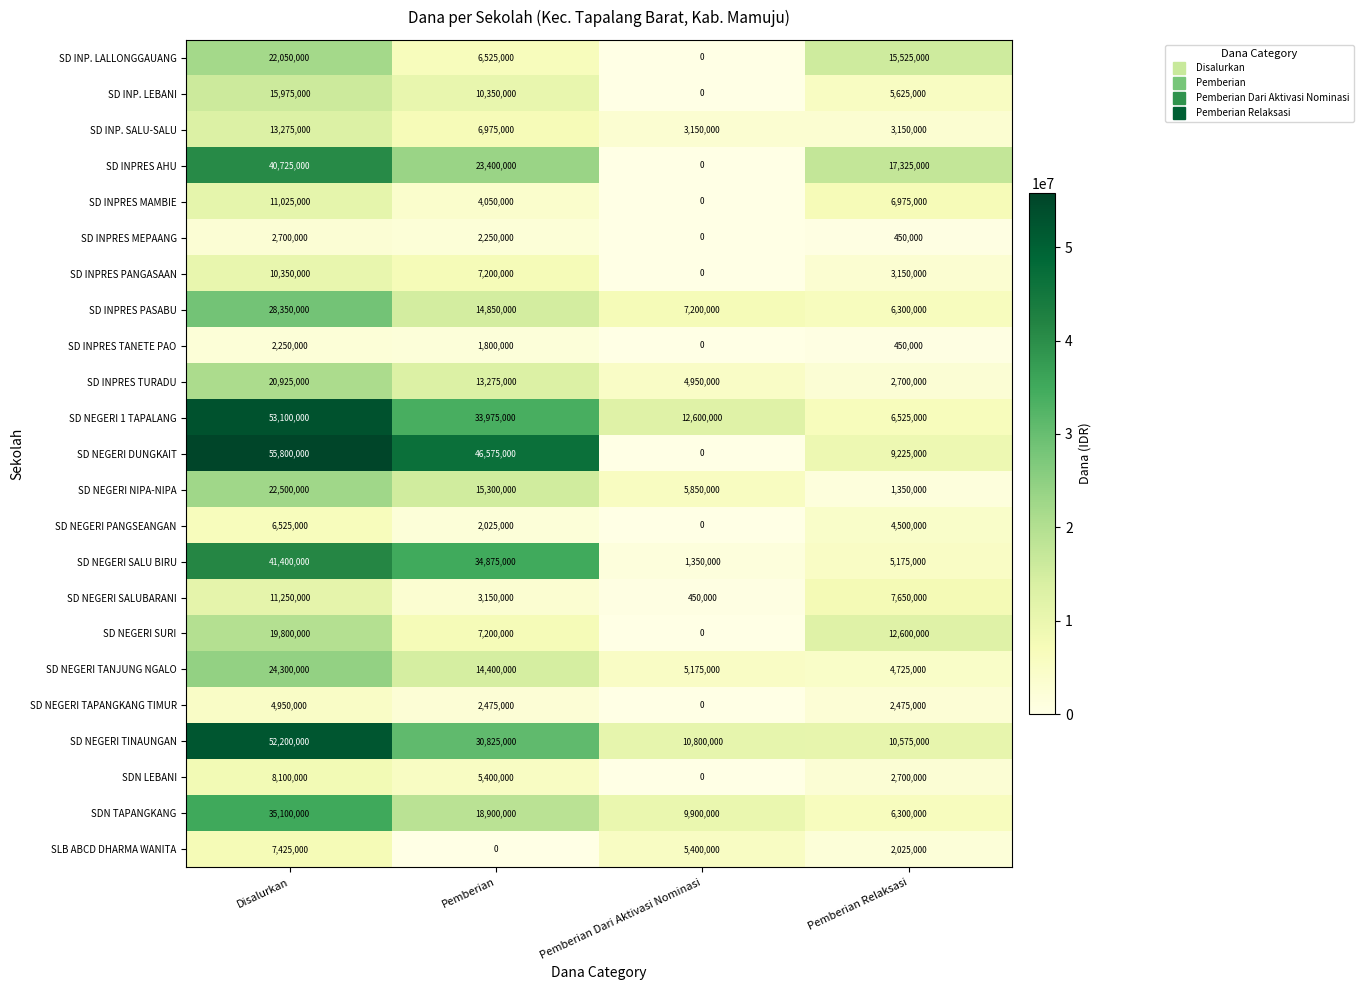

What is the difference between the maximum and minimum values in the SD INP. SALU-SALU series?

10125000